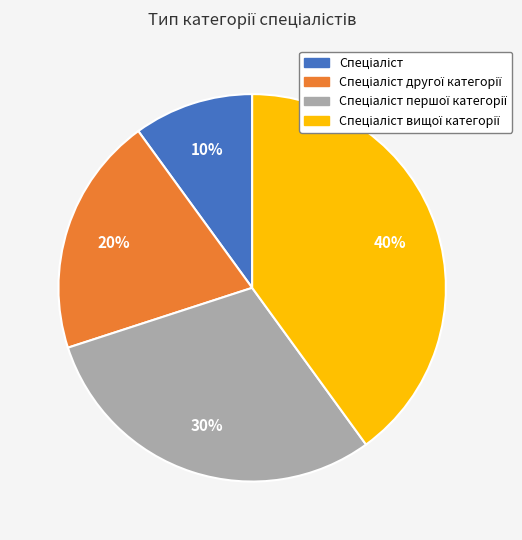

Is there any slice that represents more than half of the pie?

No